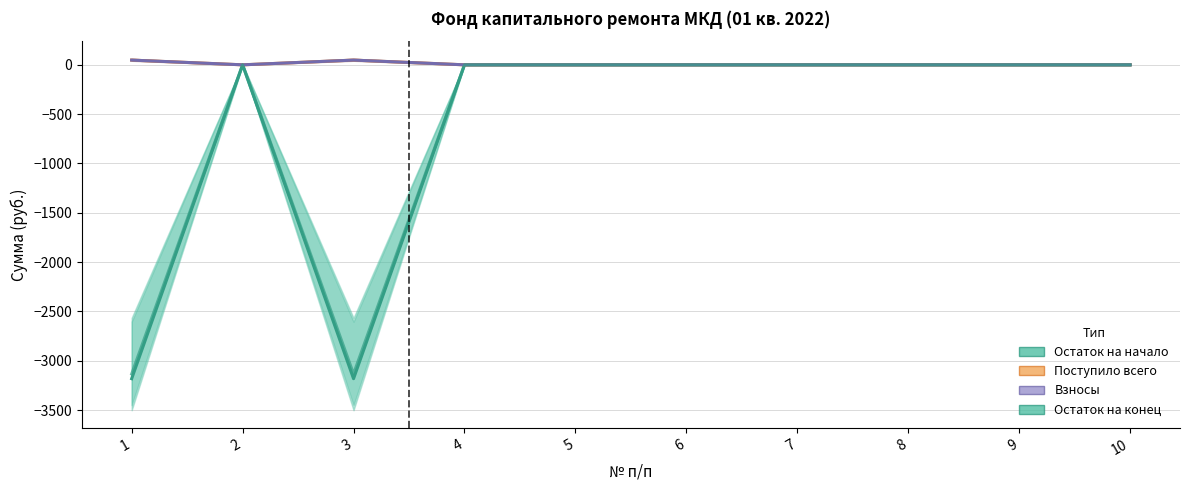

At how many categories does at least one series exceed -1079?

10